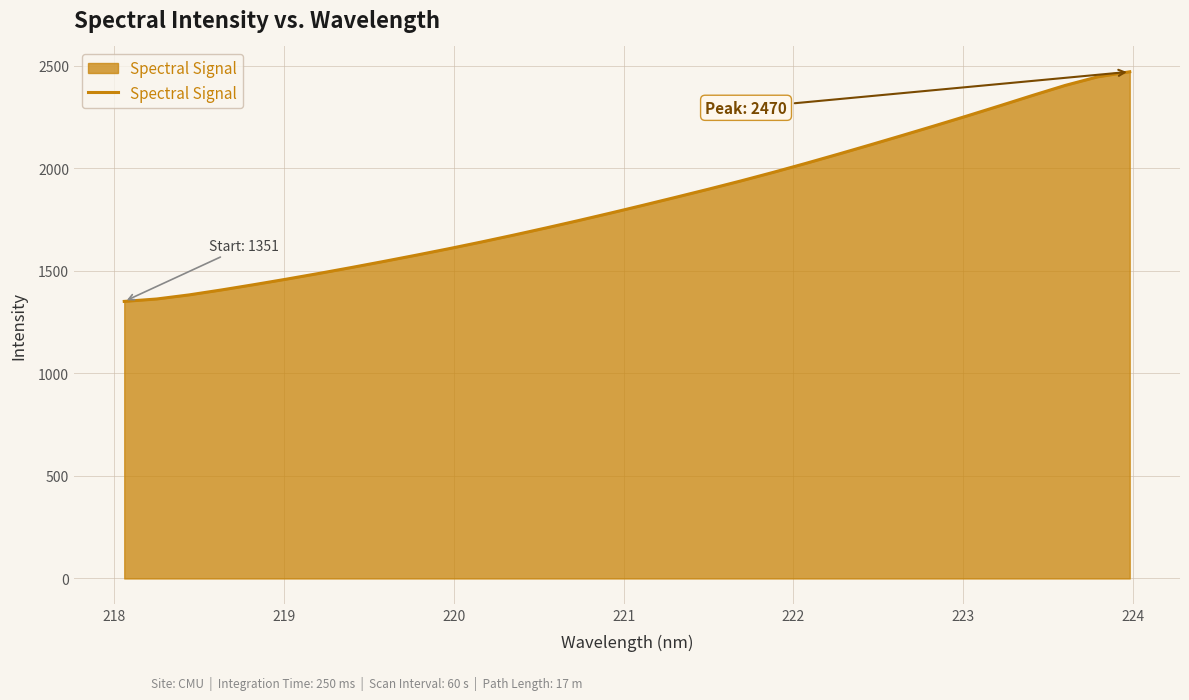

What is the maximum value shown in the chart?

2470.1